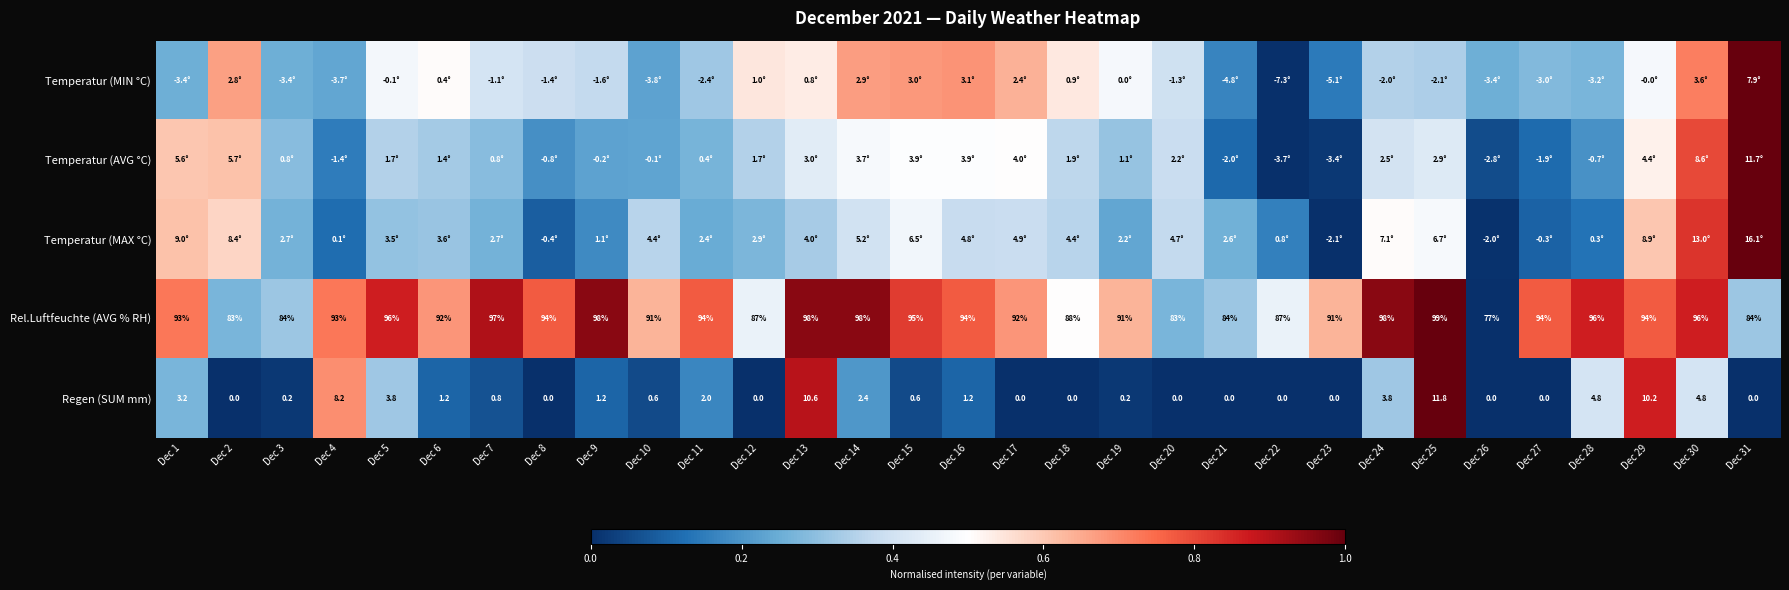

How many values in the Rel.Luftfeuchte (AVG % RH) series are below 93?

14